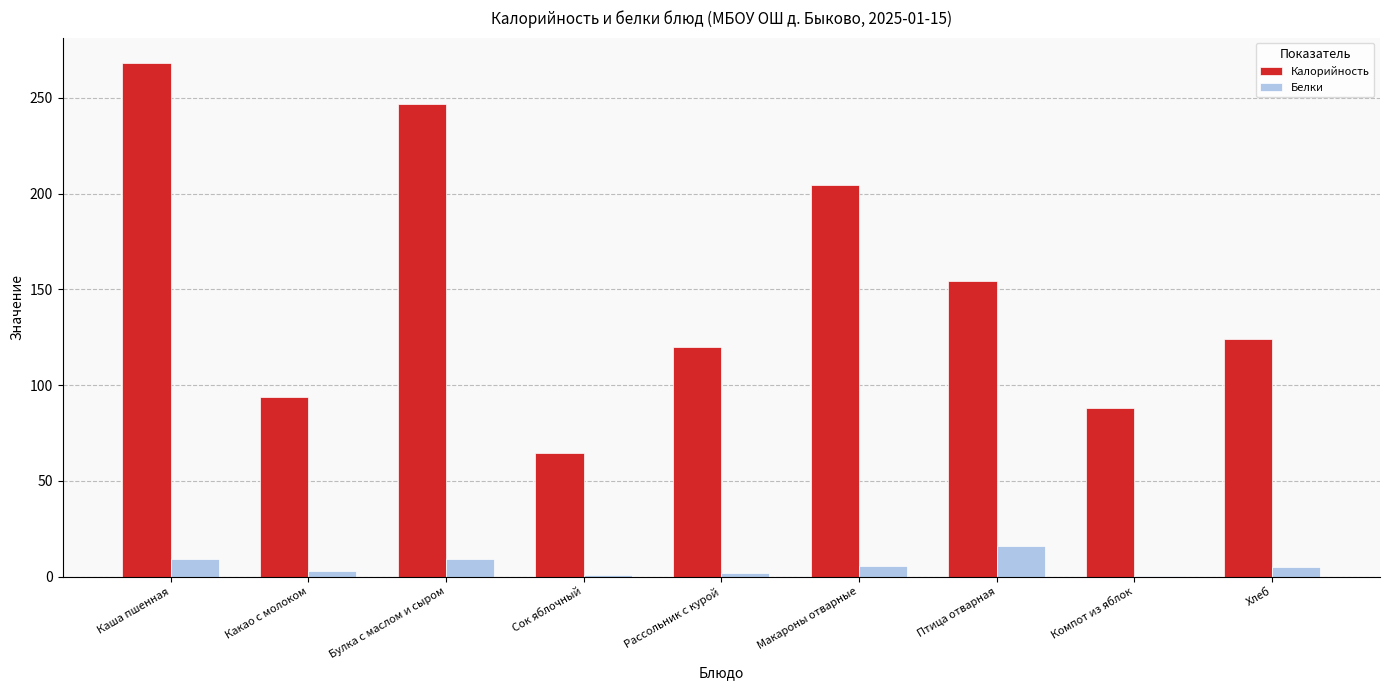

What is the sum of all Белки values?

50.7